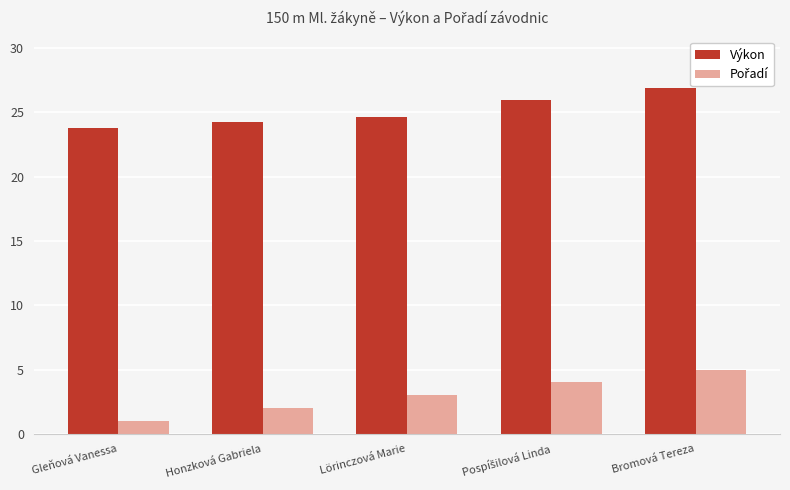

Is it true that Výkon equals 42.6 at Lörinczová Marie?

False